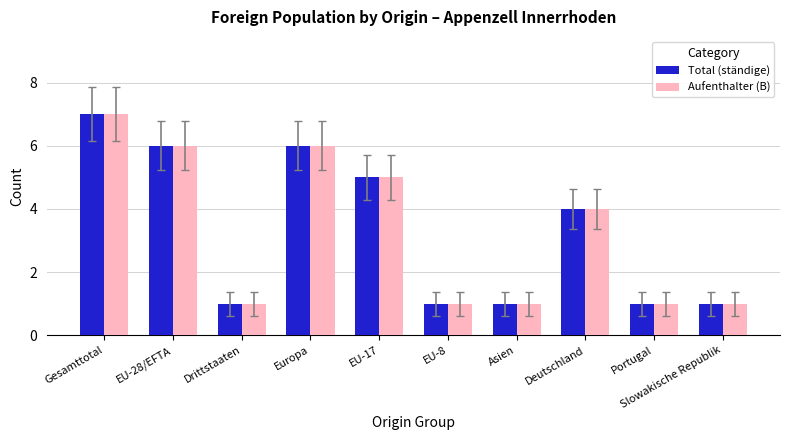

Is the value of Aufenthalter (B) at EU-17 greater than the value of Total (ständige) at Deutschland?

Yes